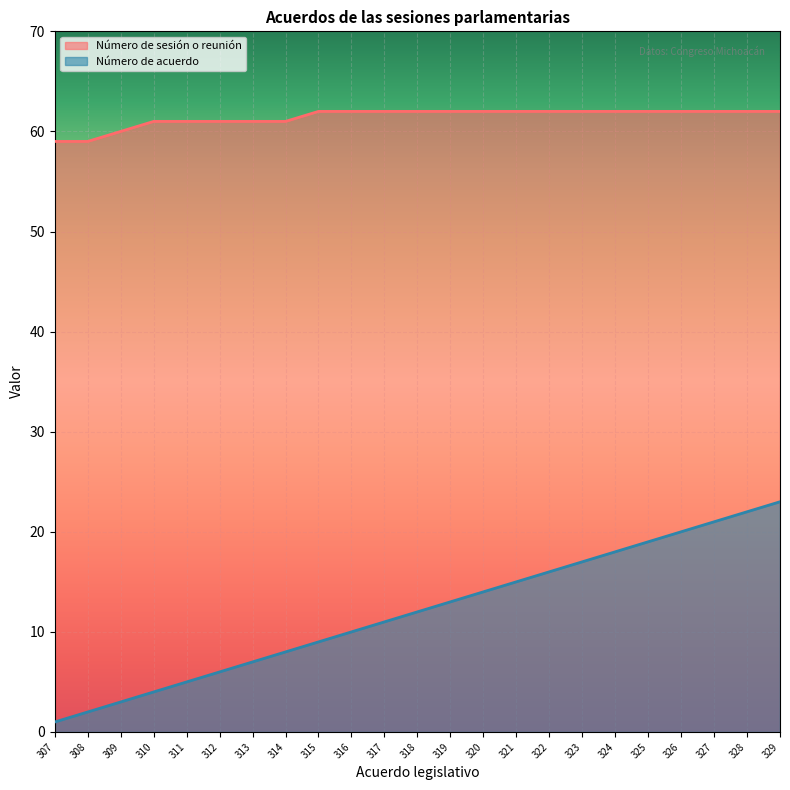

What are all the series names shown in the legend?

Número de sesión o reunión, Número de acuerdo